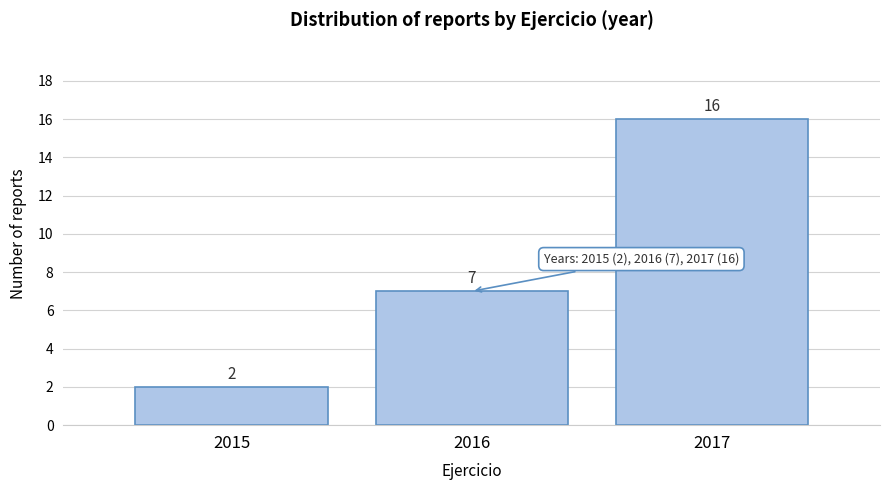

Reading left to right, transcribe all the data shown in this chart.

2015=2	2016=7	2017=16